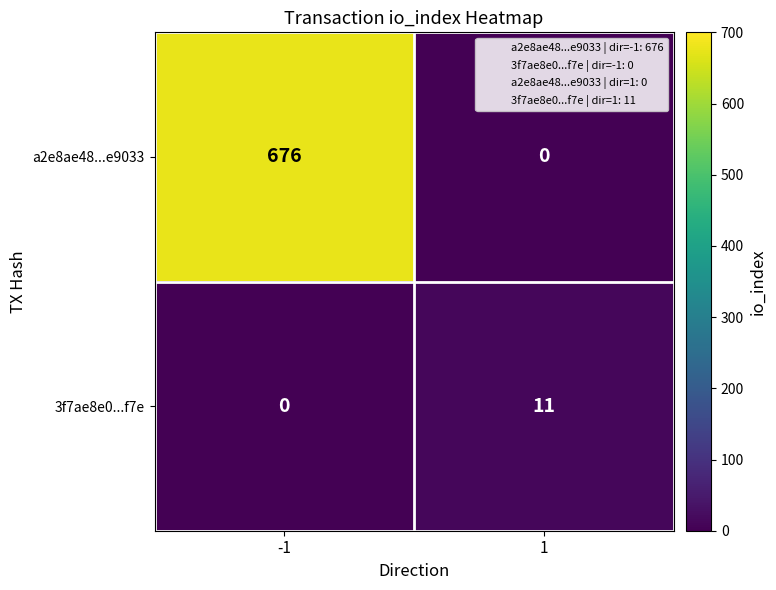

The 3f7ae8e0...f7e series shows -4 at -1. True or false?

False